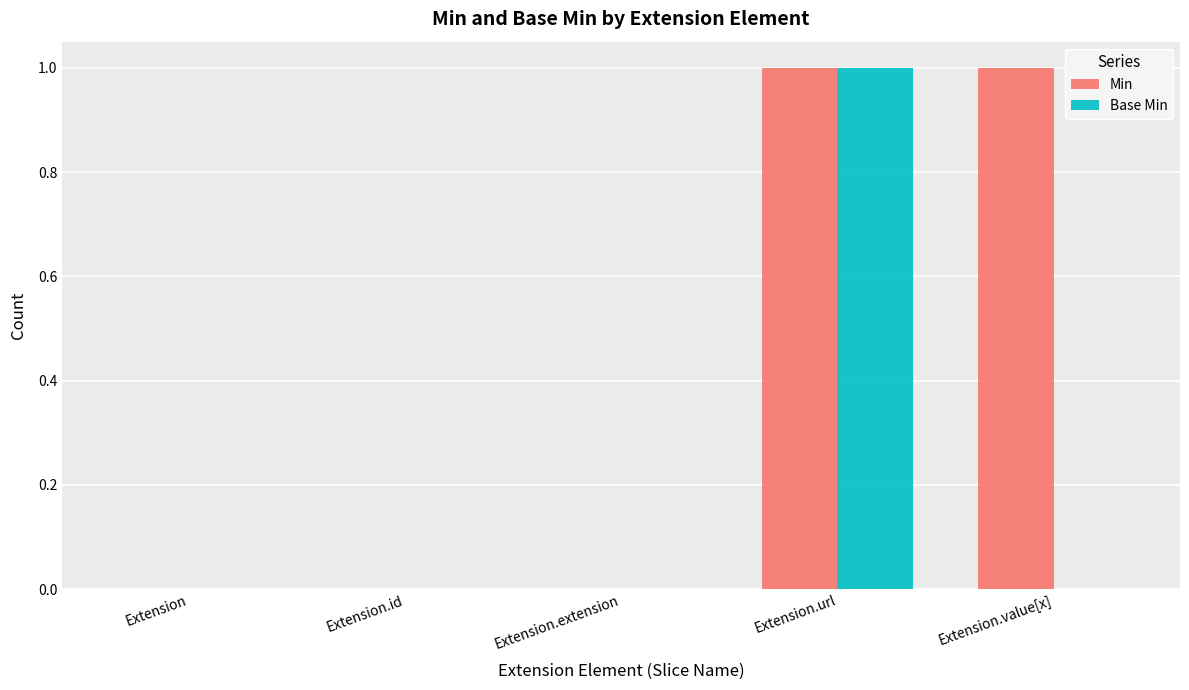

The Min series shows 0 at Extension. True or false?

True